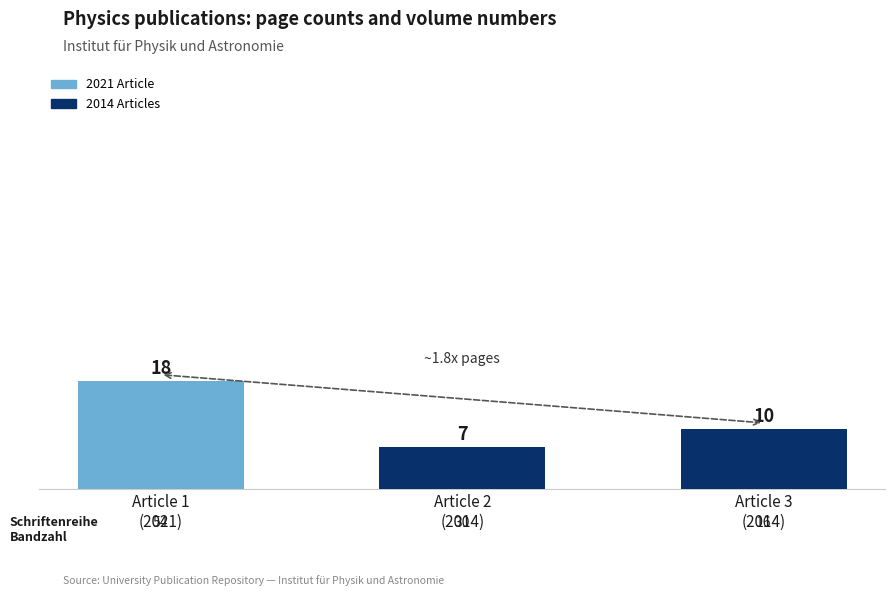

Rank the categories by value from highest to lowest.

Article 1
(2021), Article 3
(2014), Article 2
(2014)